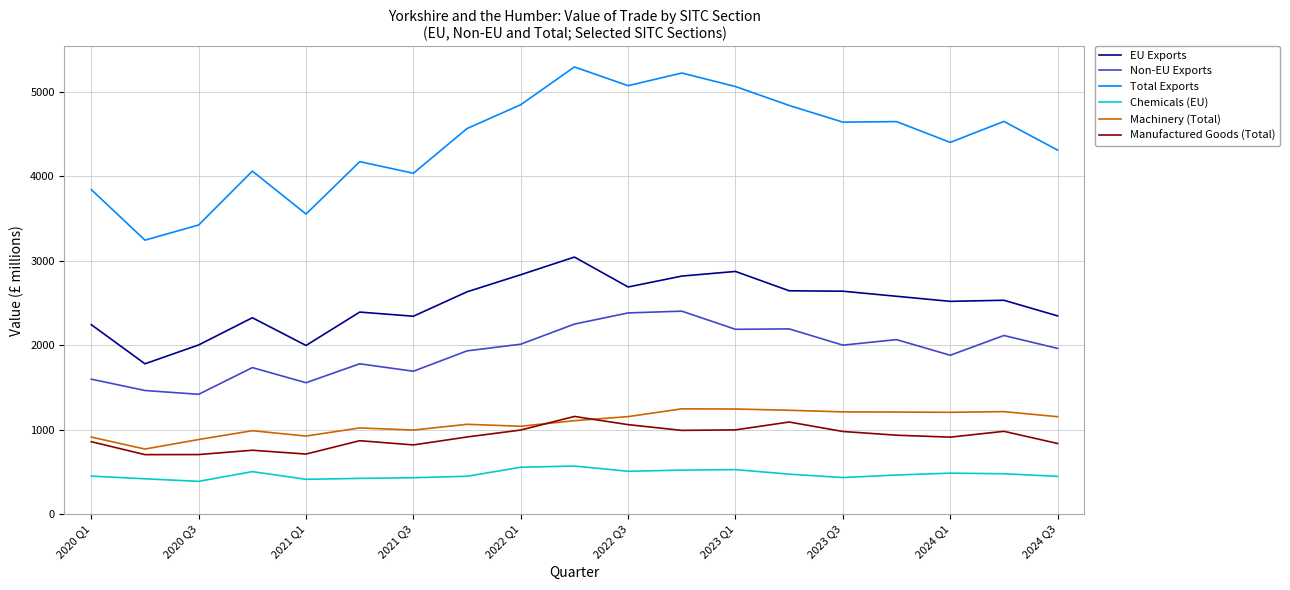

Which series has the largest total across all categories?

Total Exports